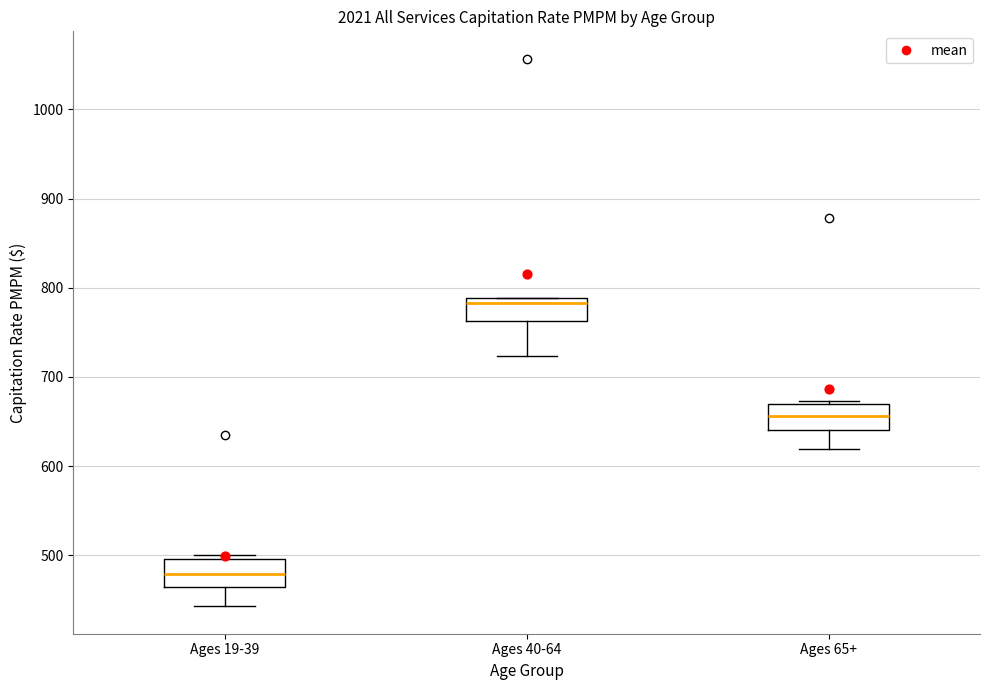

Reading left to right, read every box against the y-axis: the position of its median line, the range the box covers, and the ends of its whiskers. The values are not printed on the chart, so give them approximately, as read against the axis.

Ages 19-39: median 480, box 460 to 500, whiskers 440 to 500 (just above the box's upper edge)
Ages 40-64: median 780, box 760 to 790, whiskers 720 to 790
Ages 65+: median 660, box 640 to 670, whiskers 620 to 670 (just above the box's upper edge)